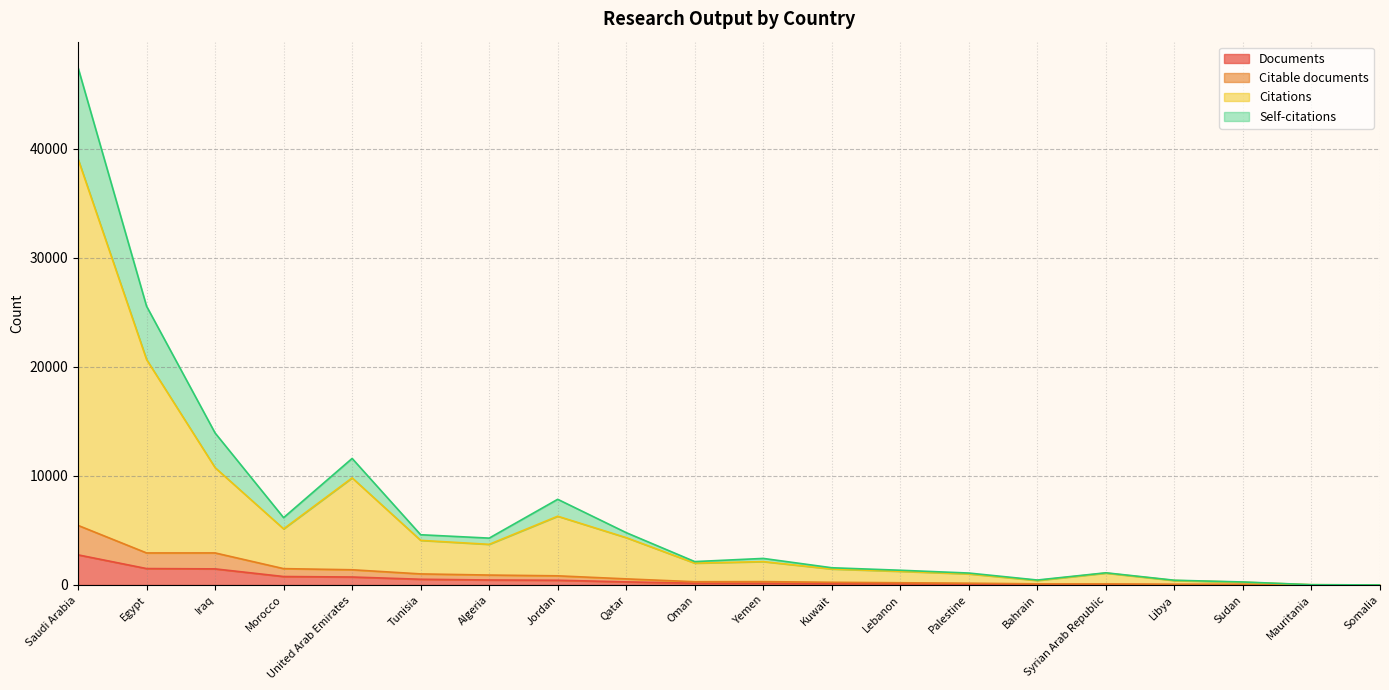

What are all the series names shown in the legend?

Documents, Citable documents, Citations, Self-citations